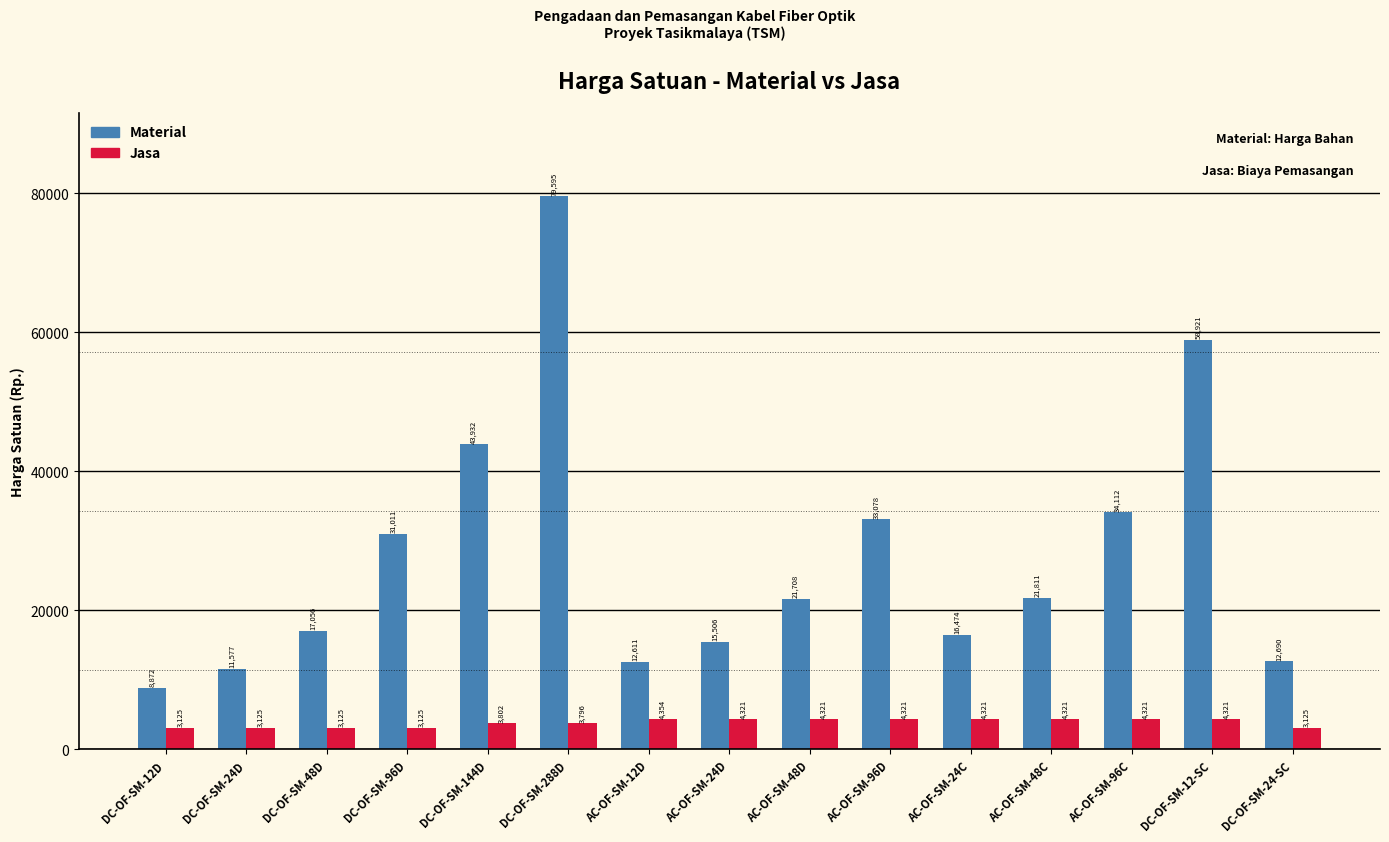

Which series has the widest spread of values?

Material